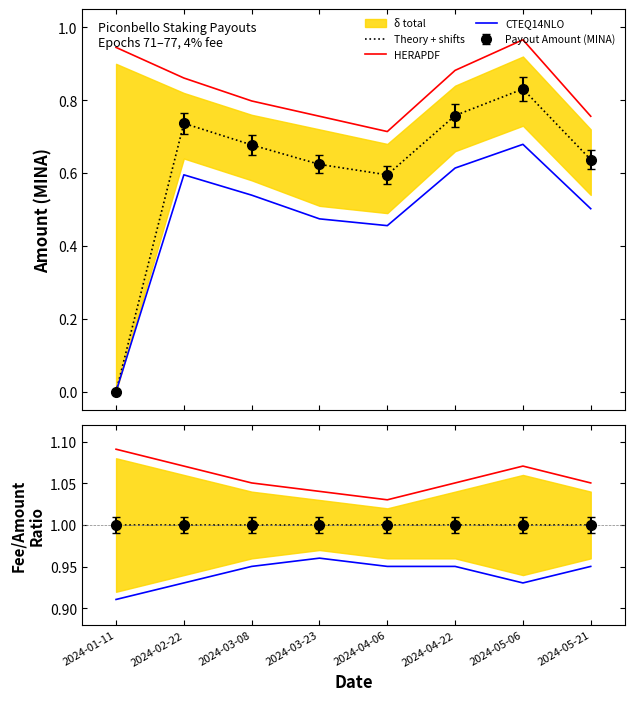

How many interior local valleys does the HERAPDF series have?

1